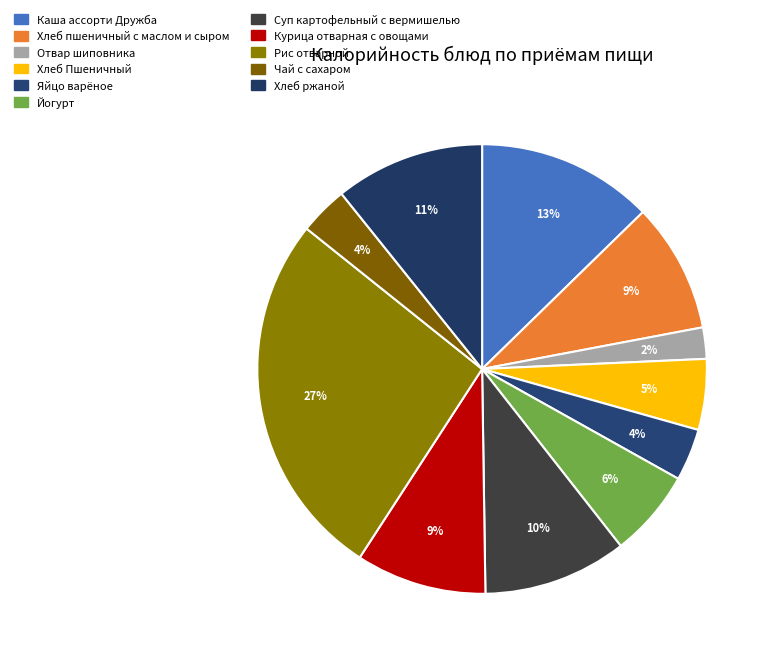

To the nearest percent, what portion does Чай с сахаром represent?

4%